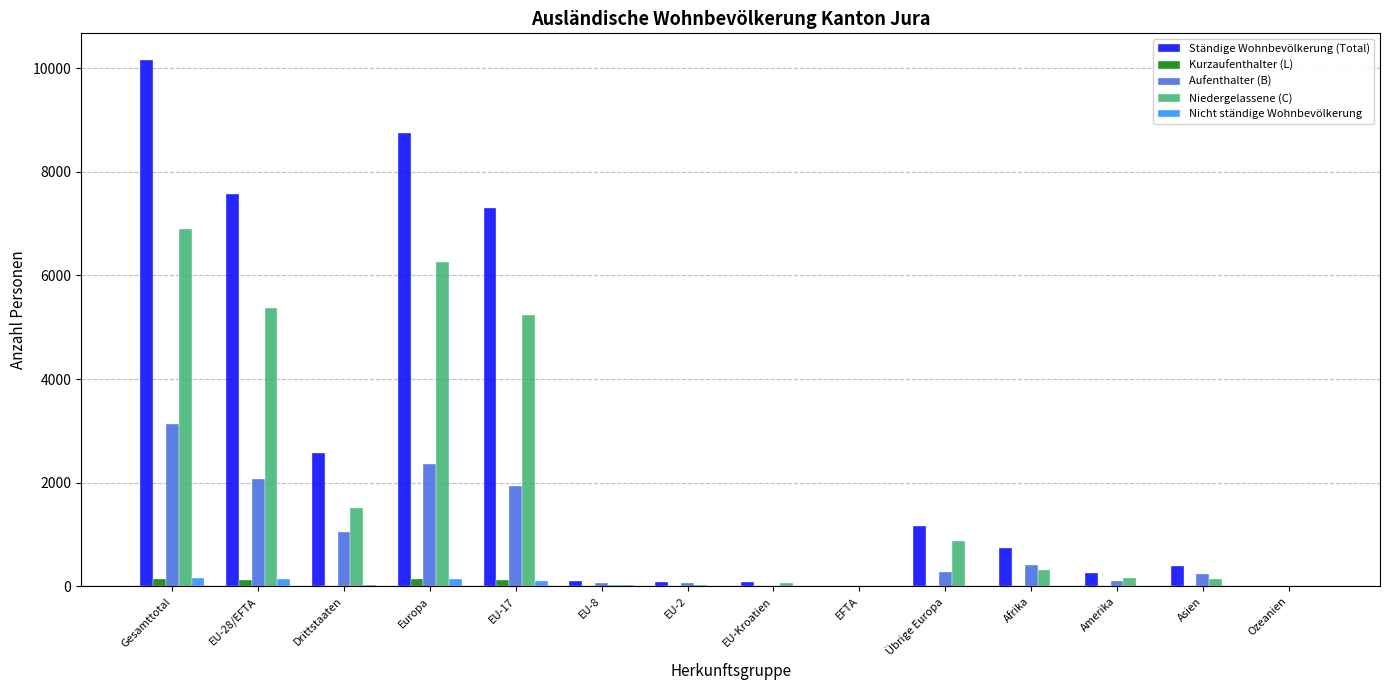

How many data points does each series have?

14